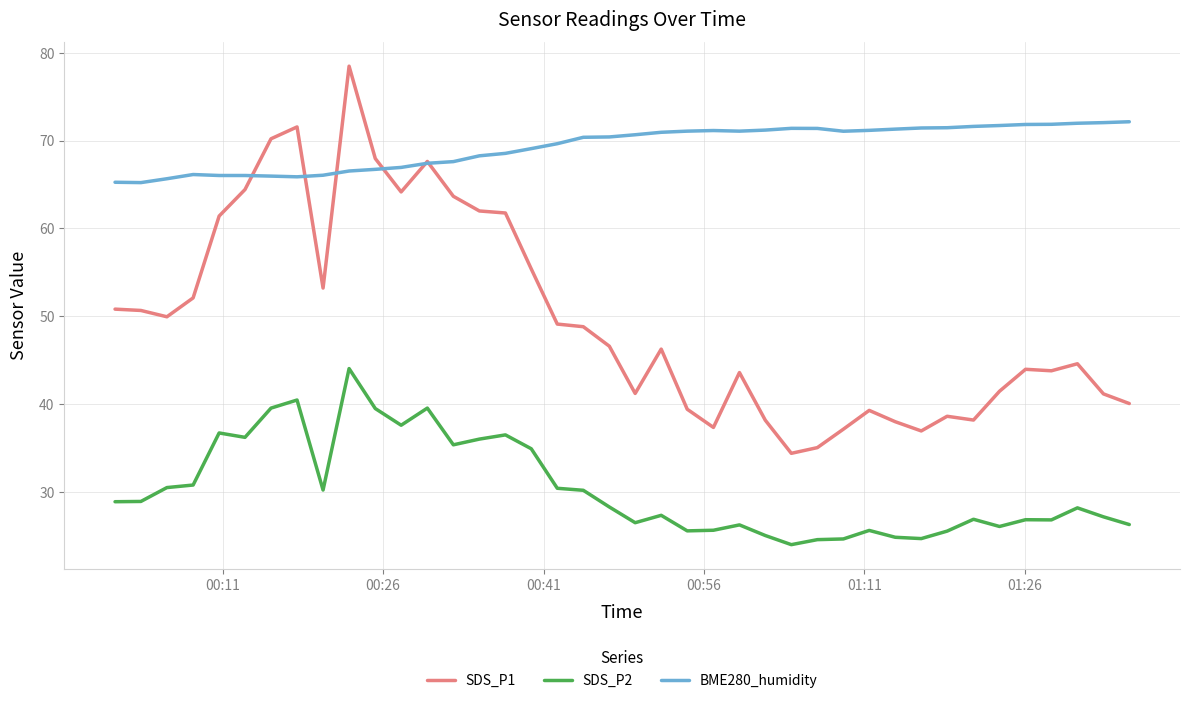

What is the lowest value of the SDS_P1 series?

34.4